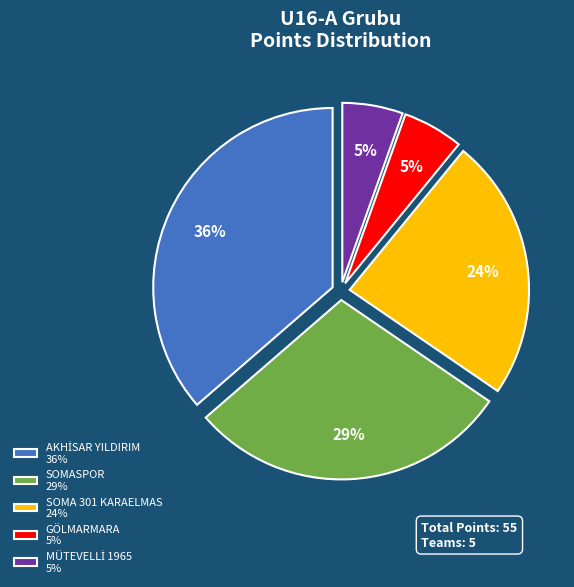

How many slices are in this pie chart?

5